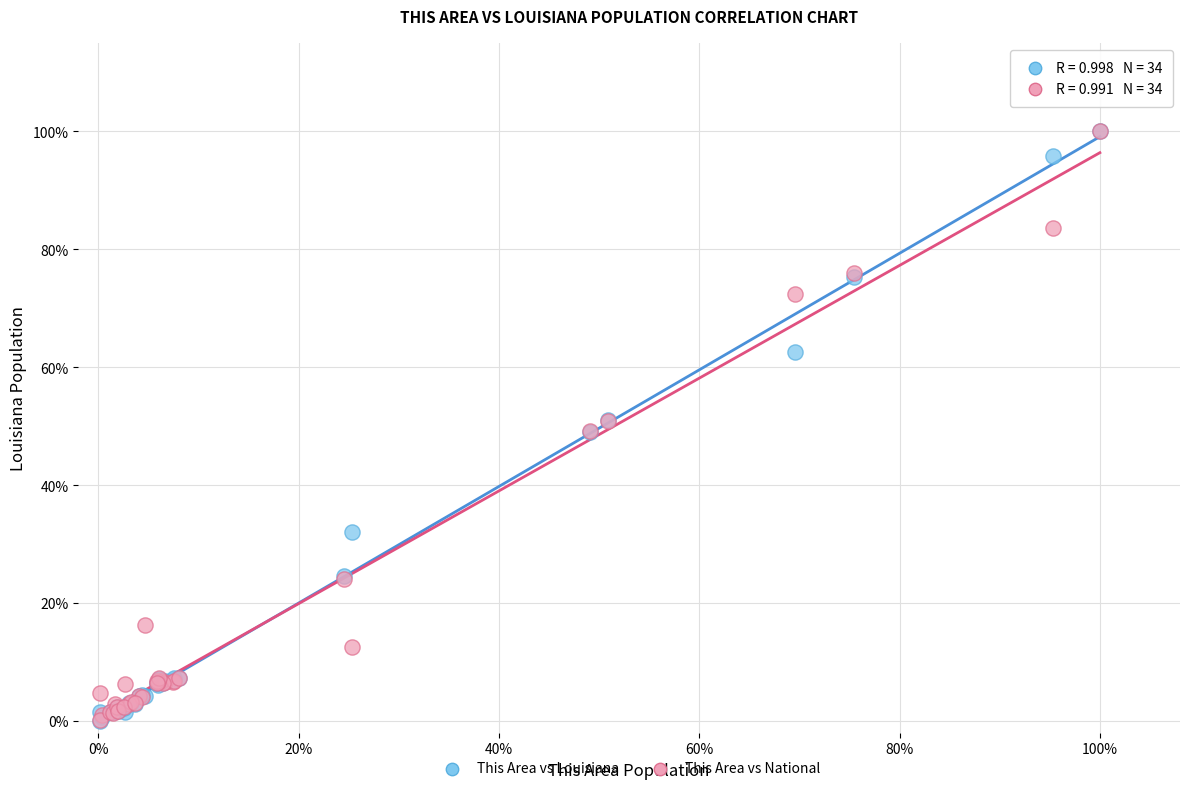

What are all the series names shown in the legend?

This Area vs Louisiana, This Area vs National